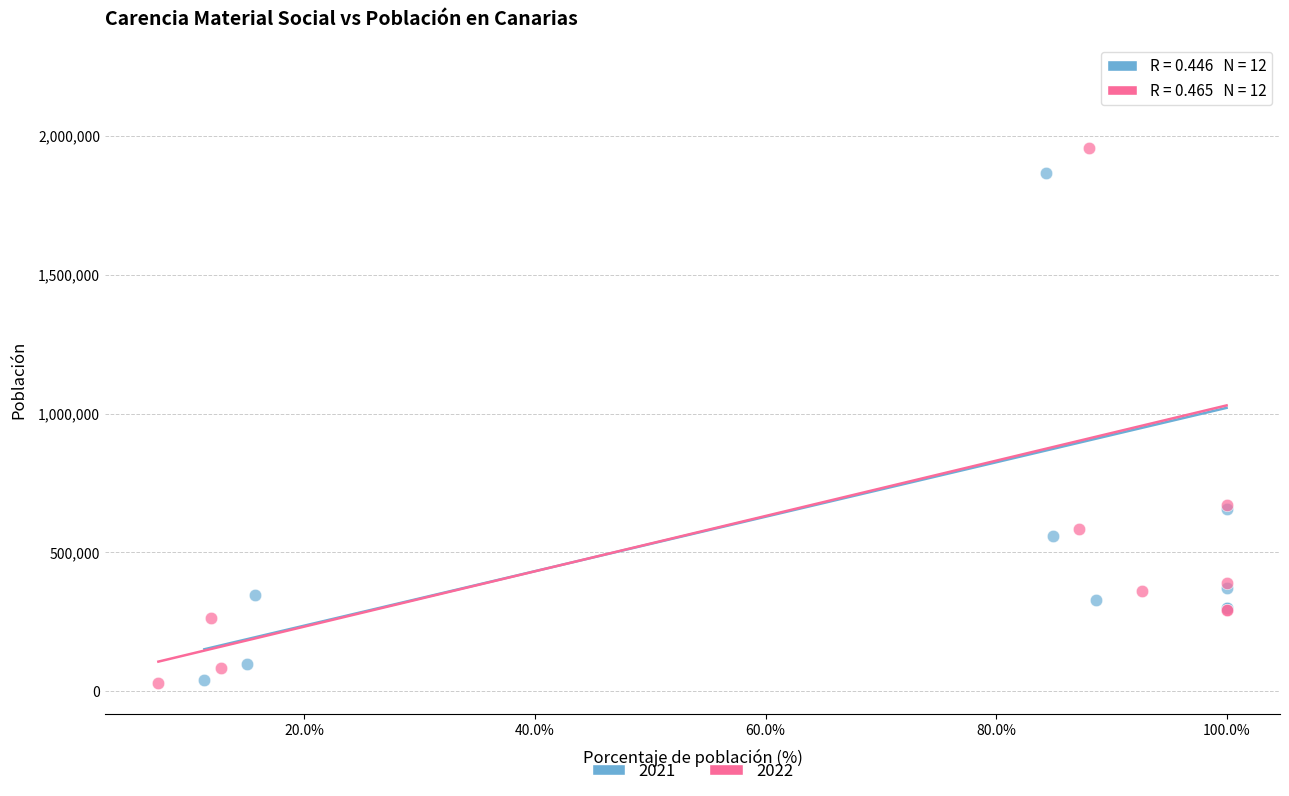

Which series has the largest Y range (max minus min)?

2022